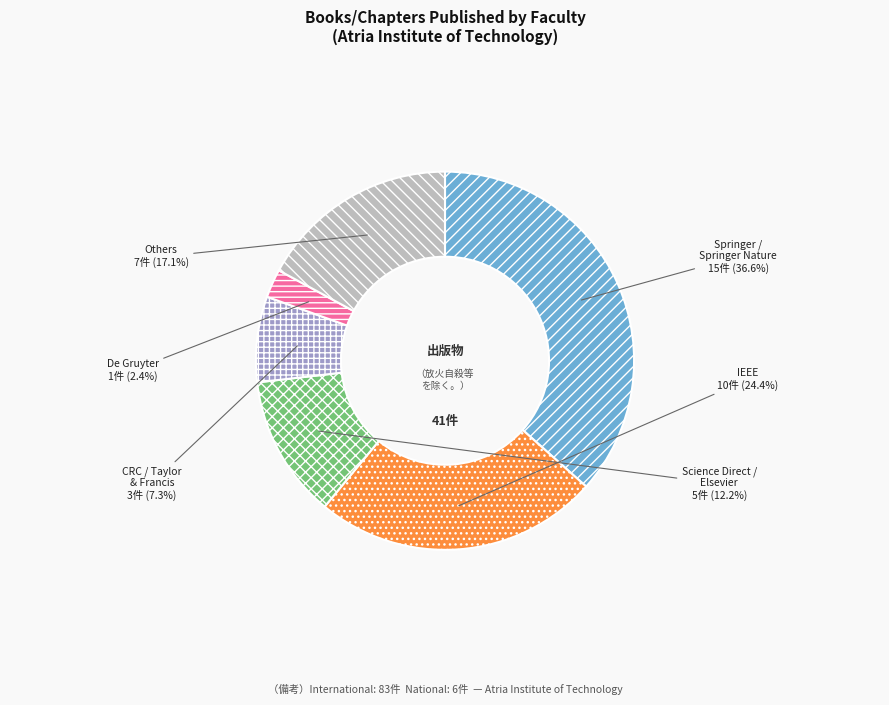

Is the sum of Springer / Springer Nature and De Gruyter greater than half?

No